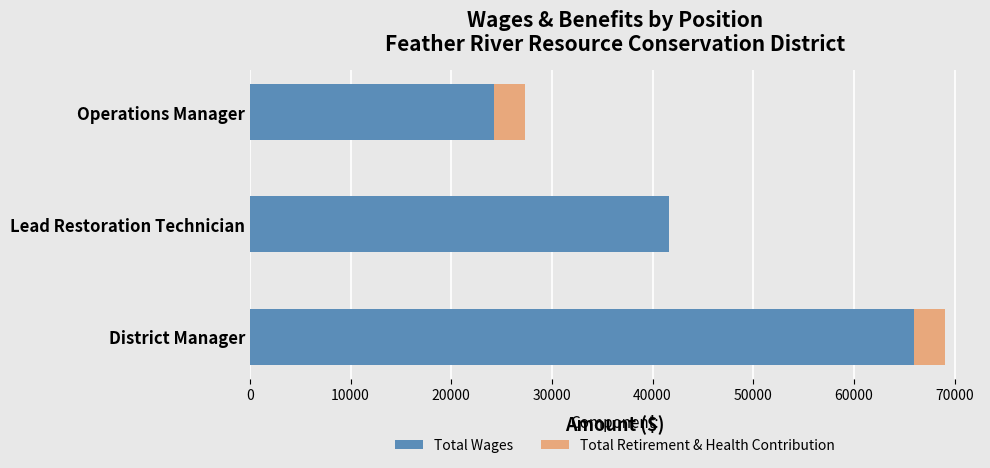

The value of Total Wages at Operations Manager is 7849. True or false?

False